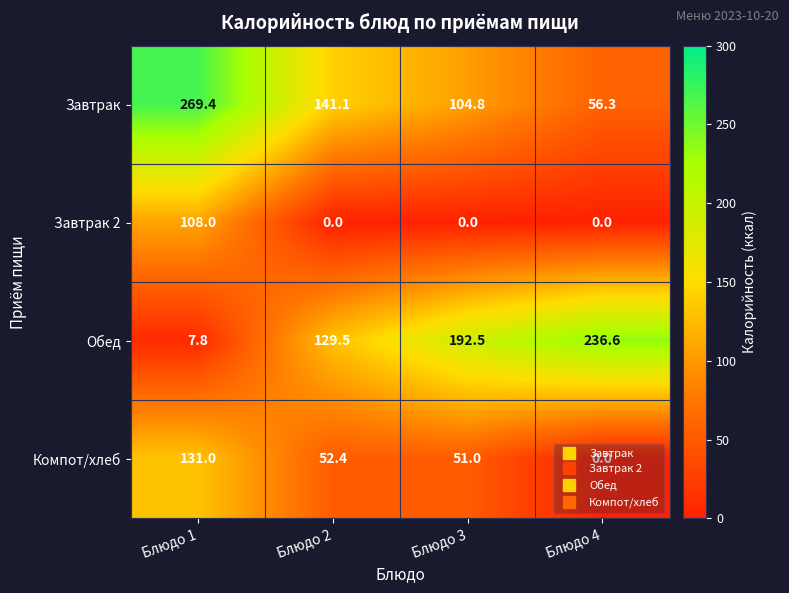

Which series has the largest range (max minus min)?

Обед